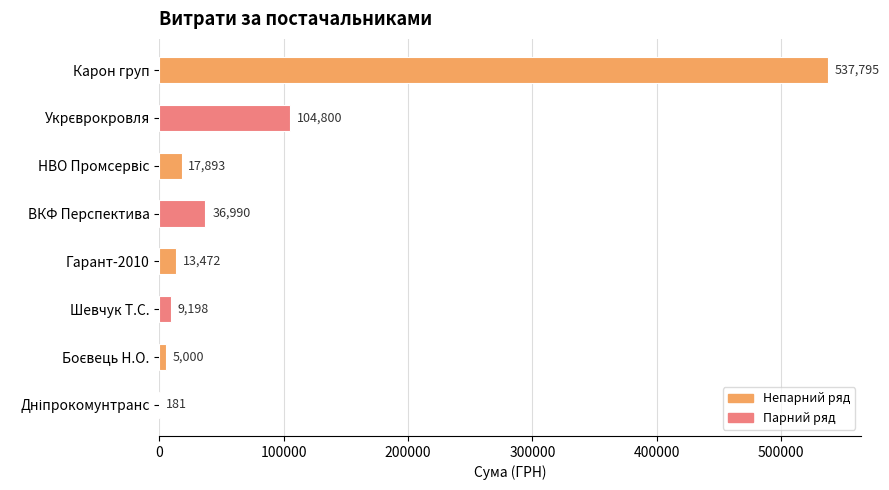

What value does the data have at ВКФ Перспектива?

36990.0